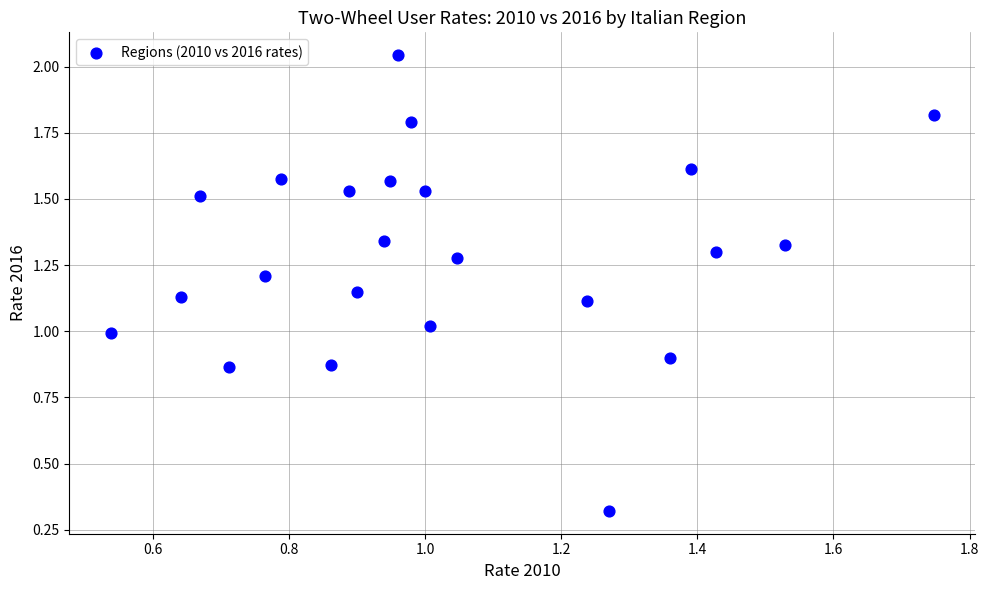

What is the range of Y values (max minus min)?

1.7